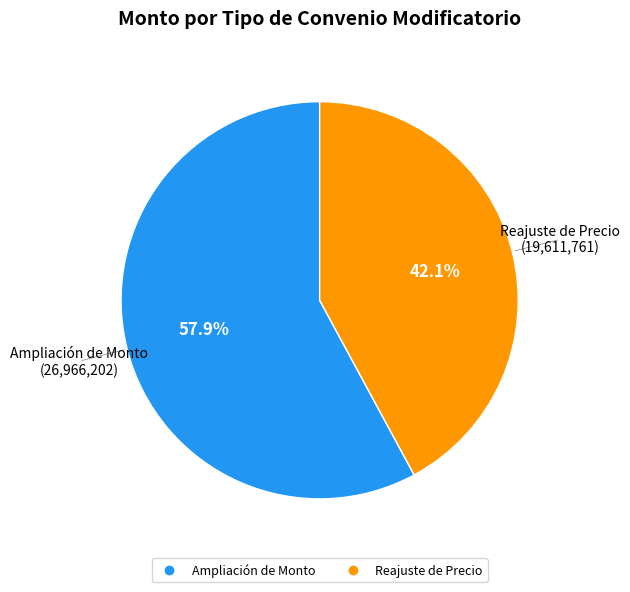

What is the ratio of the value at Reajuste de Precio to the value at Ampliación de Monto?

0.7